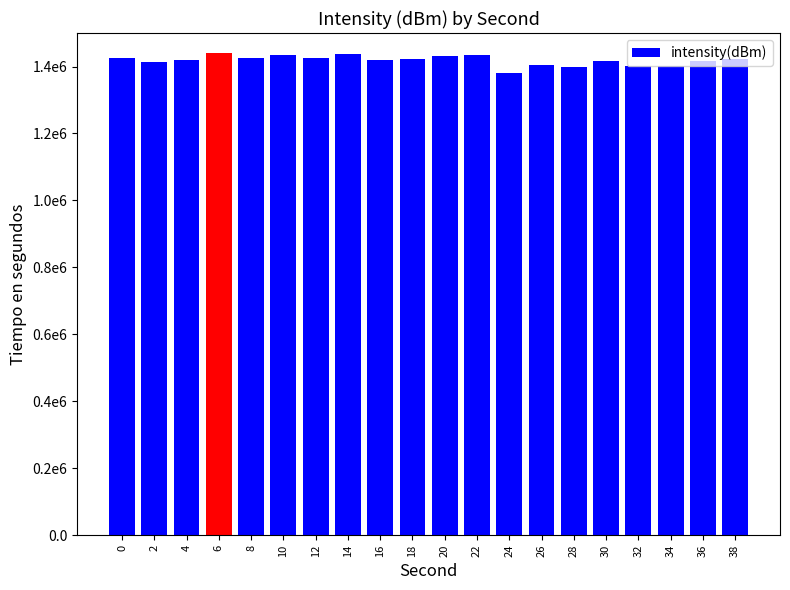

What is the difference between the maximum and minimum values?

60000.0